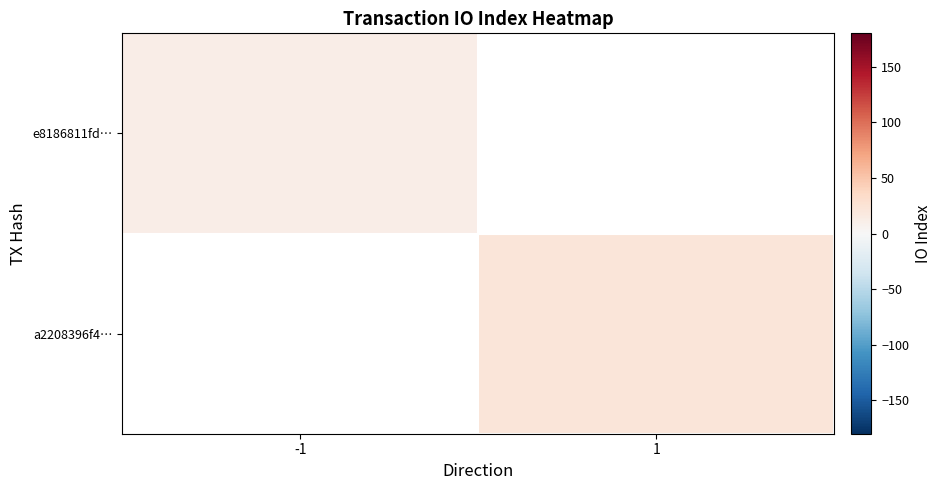

The a2208396f4… series shows 22.0 at 1. True or false?

True